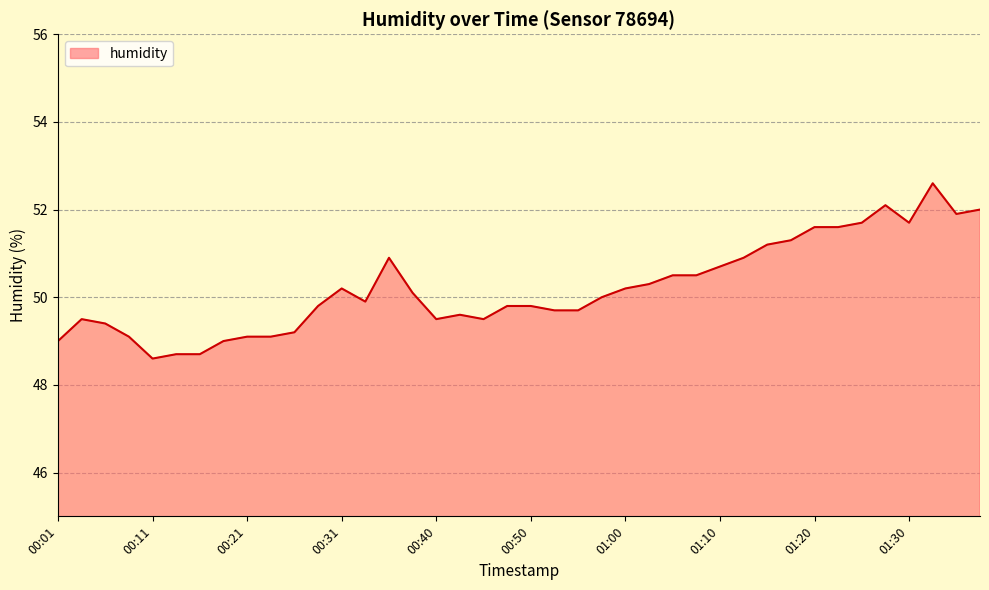

What is the maximum value shown in the chart?

52.6